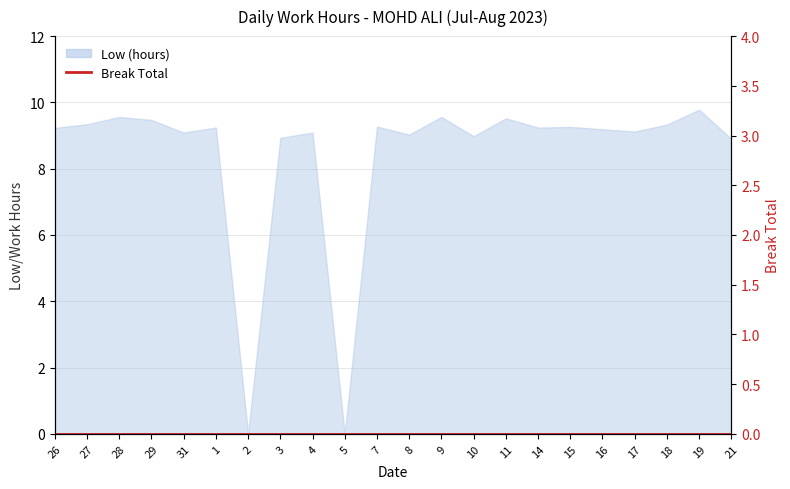

Reading left to right, transcribe all the data shown in this chart.

9.2	9.3	9.6	9.5	9.1	9.2	0.0	8.9	9.1	0.0	9.3	9.0	9.6	9.0	9.5	9.2	9.3	9.2	9.1	9.3	9.8	8.9